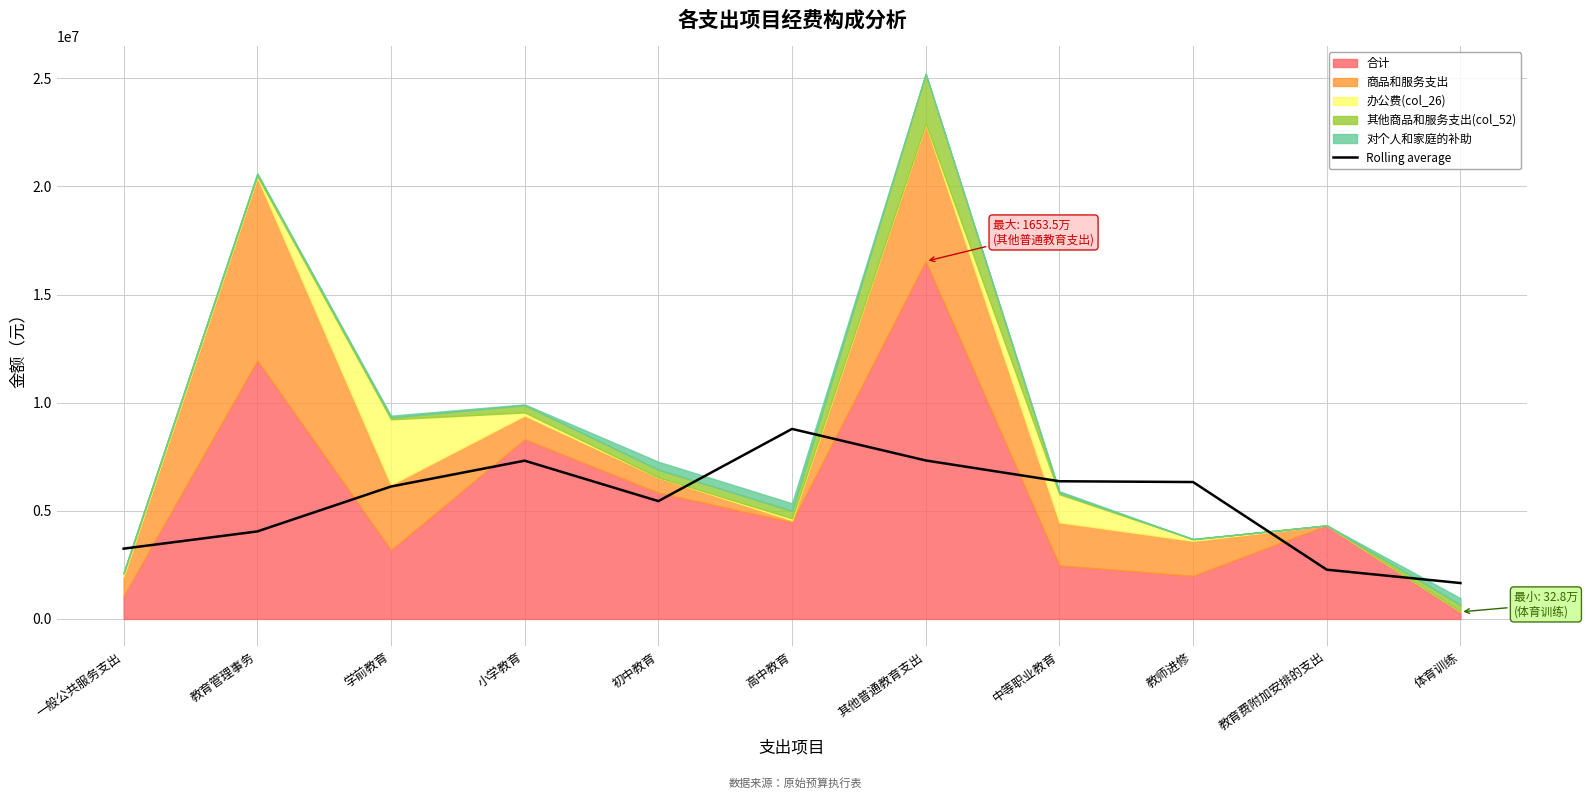

What is the approximate value of Rolling average at 其他普通教育支出?

7329297.2